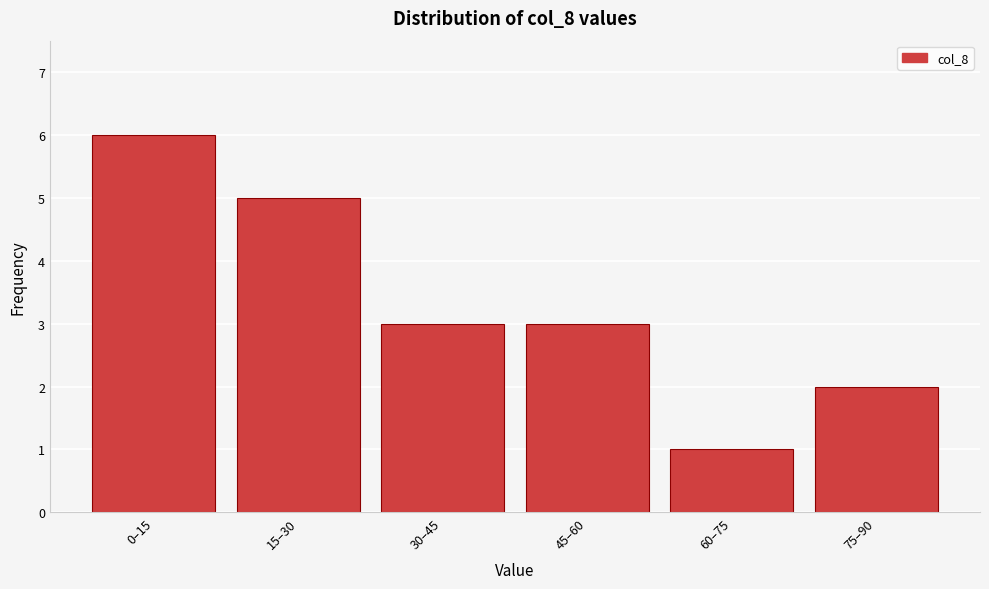

Reading left to right, transcribe all the data shown in this chart.

6	5	3	3	1	2